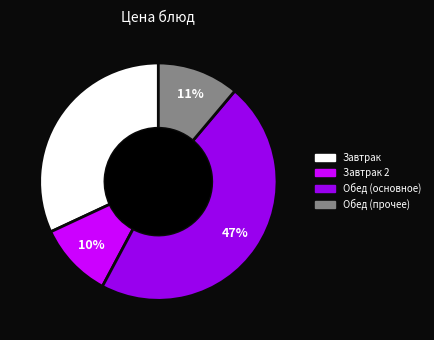

Is there any slice that represents more than half of the pie?

No